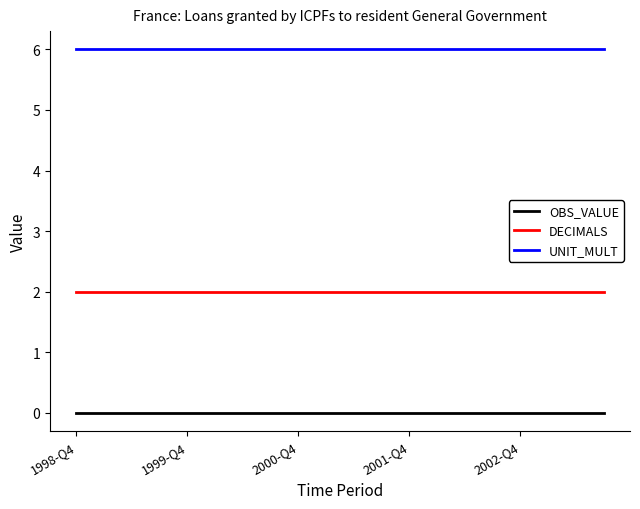

Which series has the largest total across all categories?

UNIT_MULT